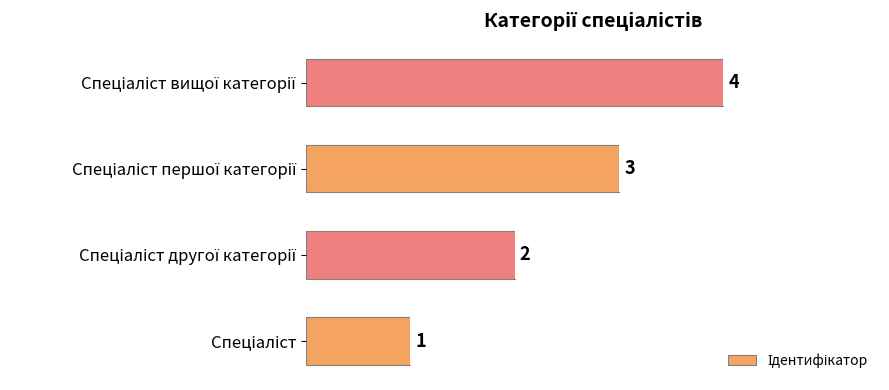

How many distinct data groups are displayed?

1